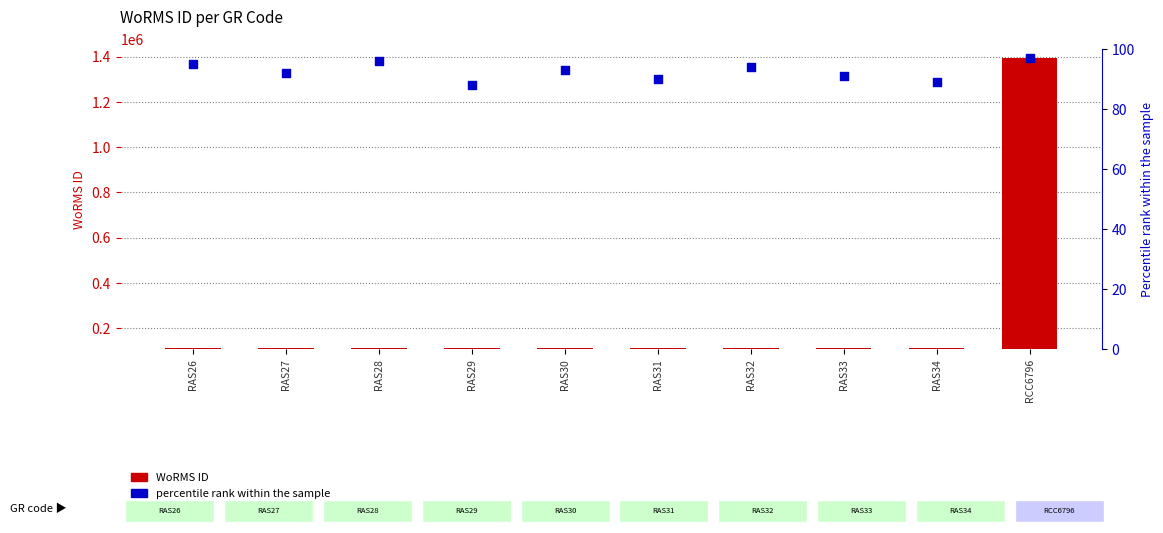

What is the total value across all series at RAS30?

111448